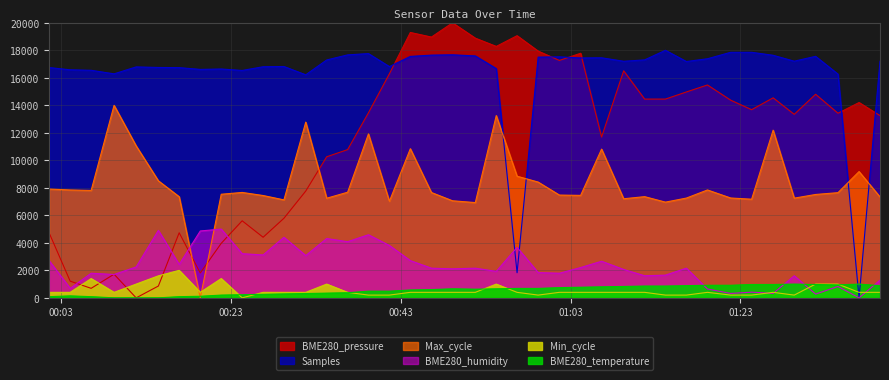

Reading right to left, what are all the values shown in this chart?

BME280_pressure: 13251.2	14201.8	13421.8	14801.8	13342.8	14542.9	13680.7	14372.3	15477.7	14969.2	14451.3	14451.3	16507.2	11691.1	17783.0	17262.0	17940.9	19062.1	18282.0	18882.0	20000.0	18961.0	19295.8	16292.4	13453.3	10778.5	10257.4	7762.5	5785.6	4405.5	5602.4	3963.4	1809.6	4730.8	859.0	0.0	1718.0	691.6	1212.7	4730.8
Samples: 17208.2	0.0	16269.8	17560.1	17208.2	17636.4	17853.4	17853.4	17384.2	17184.8	18000.0	17302.1	17202.3	17454.5	17442.8	17524.9	17501.5	1824.0	16668.6	17589.4	17671.6	17648.1	17554.3	16815.2	17759.5	17665.7	17296.2	16217.0	16821.1	16803.5	16533.7	16639.3	16610.0	16739.0	16750.7	16791.8	16287.4	16545.5	16580.6	16744.9
Max_cycle: 7335.9	9182.2	7647.3	7516.2	7248.5	12192.0	7172.1	7259.5	7843.9	7254.0	6959.0	7357.8	7204.8	10815.5	7450.6	7472.5	8417.5	8843.5	13251.7	6926.3	7057.4	7658.2	10842.8	7024.6	11918.8	7680.1	7243.1	12776.4	7122.9	7439.7	7663.7	7532.6	0.0	7352.3	8510.3	11050.3	14000.0	7811.2	7843.9	7909.5
Min_cycle: 400.0	400.0	1000.0	1000.0	200.0	400.0	200.0	200.0	400.0	200.0	200.0	400.0	400.0	400.0	400.0	400.0	200.0	400.0	1000.0	400.0	400.0	400.0	400.0	200.0	200.0	400.0	1000.0	400.0	400.0	400.0	0.0	1400.0	400.0	2000.0	1600.0	1000.0	400.0	1400.0	400.0	400.0
BME280_temperature: 885.7	1000.0	942.9	971.4	1000.0	971.4	971.4	914.3	914.3	885.7	857.1	857.1	828.6	800.0	771.4	742.9	685.7	685.7	657.1	628.6	657.1	600.0	571.4	485.7	485.7	371.4	342.9	314.3	285.7	257.1	228.6	200.0	114.3	85.7	0.0	0.0	0.0	85.7	142.9	85.7
BME280_humidity: 1284.4	0.0	825.7	275.2	1605.5	321.1	412.8	321.1	642.2	2156.0	1651.4	1605.5	2064.2	2660.6	2201.8	1789.0	1834.9	3669.7	1926.6	2156.0	2110.1	2156.0	2706.4	3807.3	4587.2	4082.6	4311.9	3073.4	4403.7	3119.3	3211.0	5000.0	4862.4	2431.2	4908.3	2247.7	1697.2	1789.0	688.1	2706.4